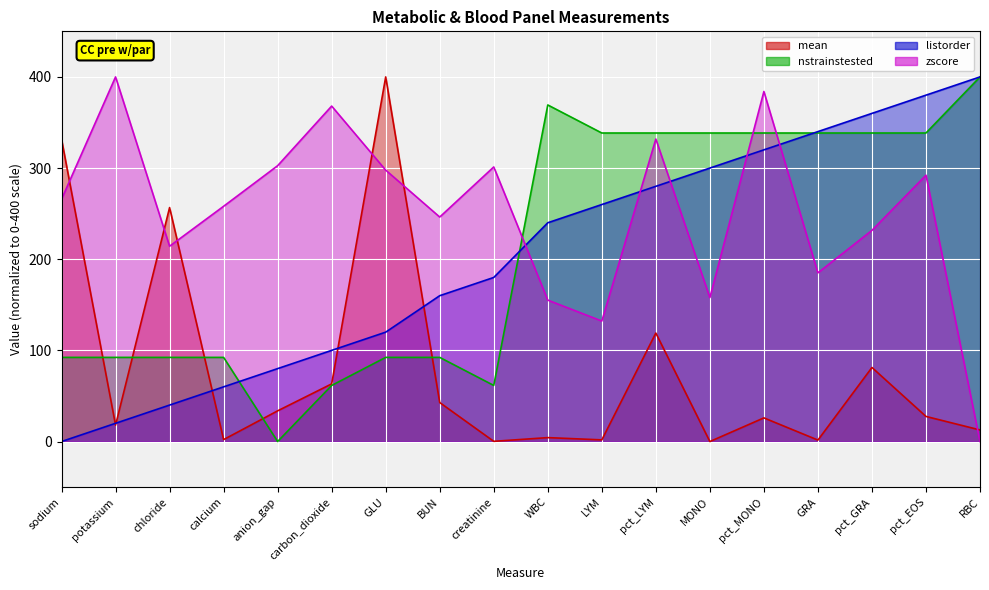

How many intersections are there between listorder and nstrainstested?

3